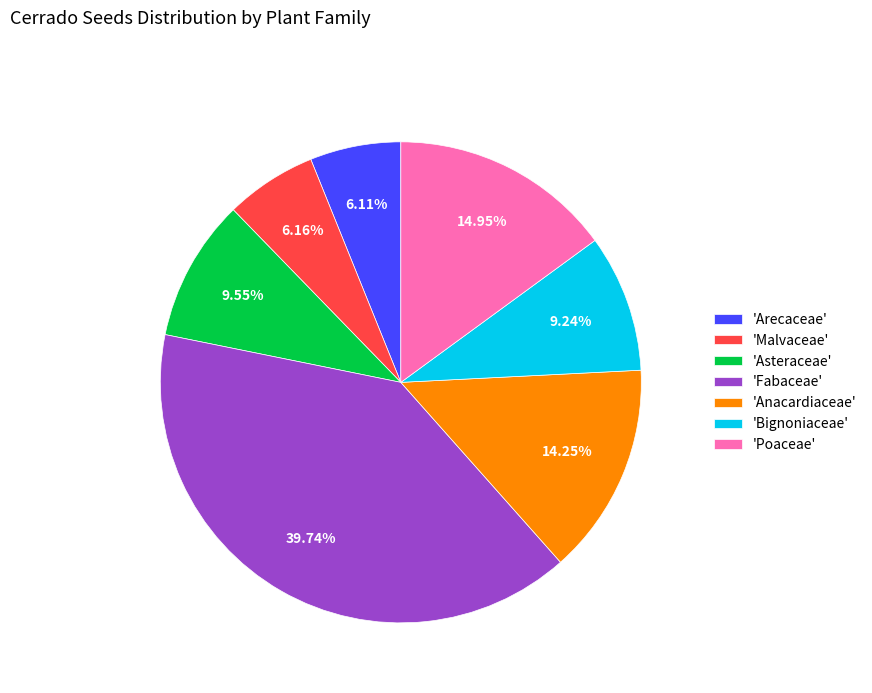

What is the ratio of the value at 'Poaceae' to the value at 'Fabaceae'?

0.4